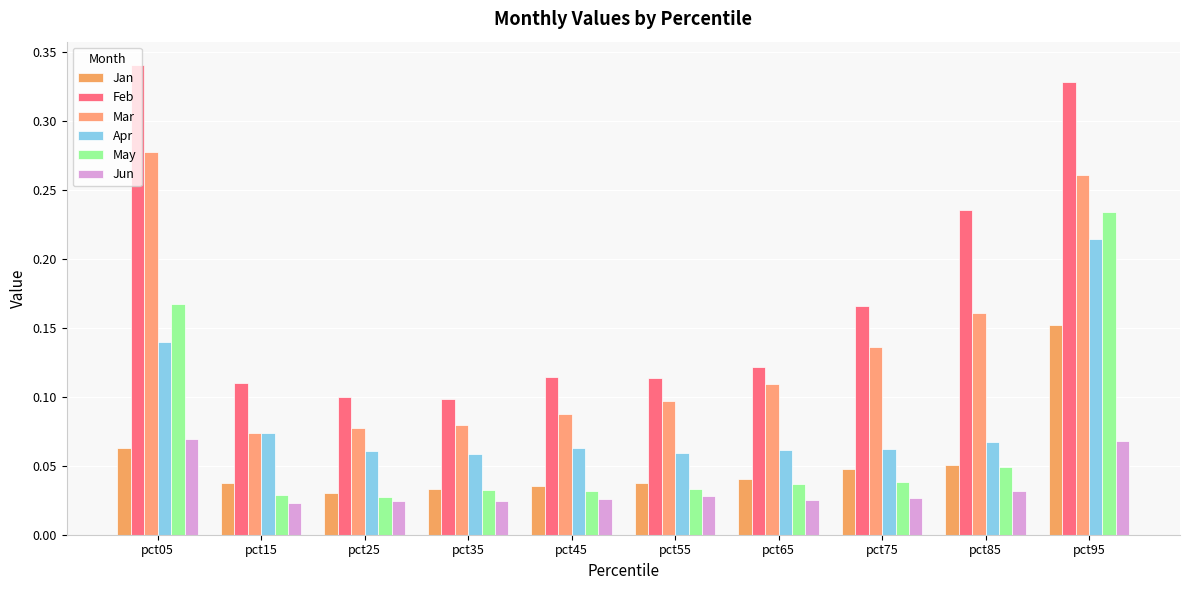

What is the value of the Feb bar at the 7th from the left?

0.1